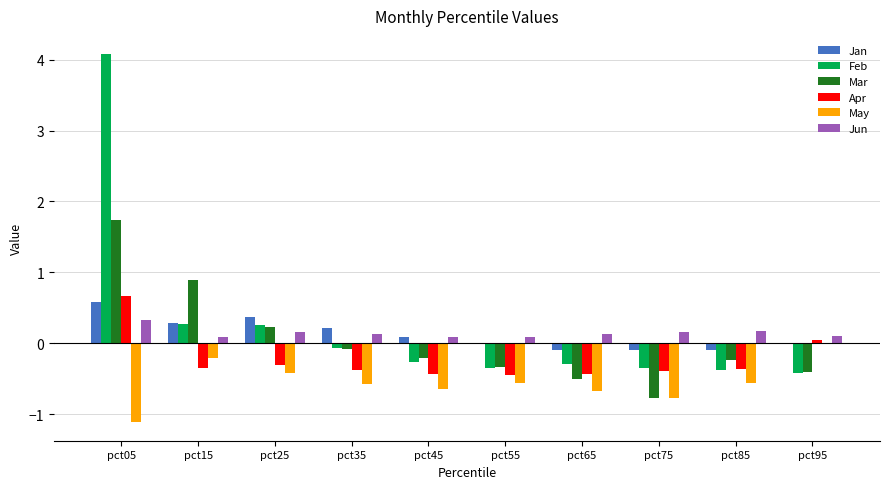

What is the maximum value for Jun?

0.3